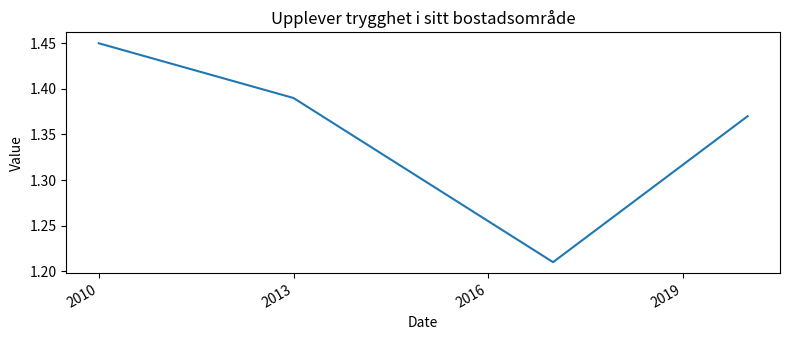

How many interior local valleys (lower than both neighbors) does the data have?

1